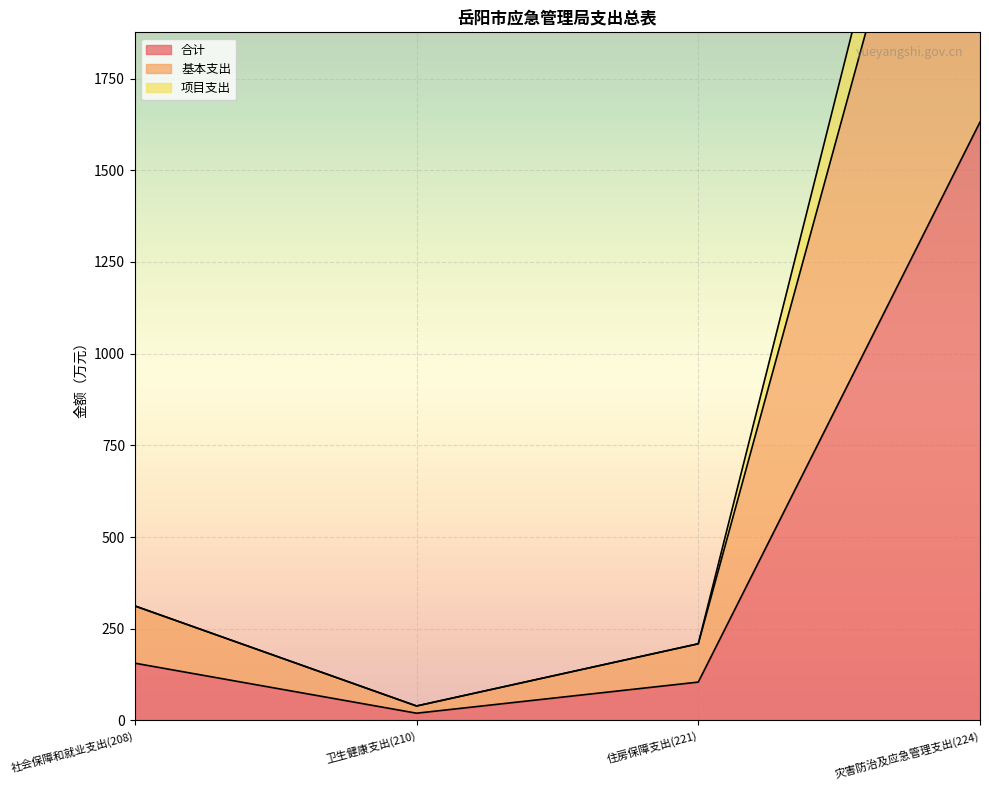

Is the value of 项目支出 at 住房保障支出(221) greater than the value of 基本支出 at 灾害防治及应急管理支出(224)?

No